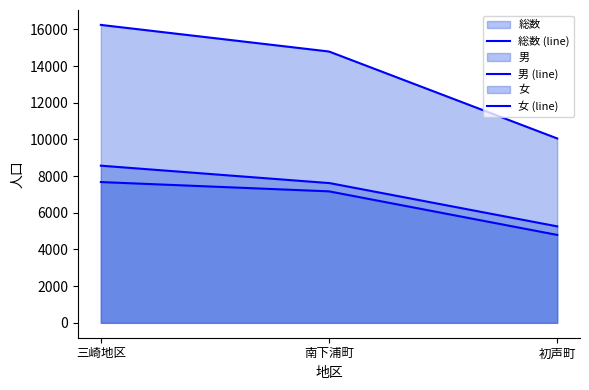

What is the maximum value shown in the chart?

16247